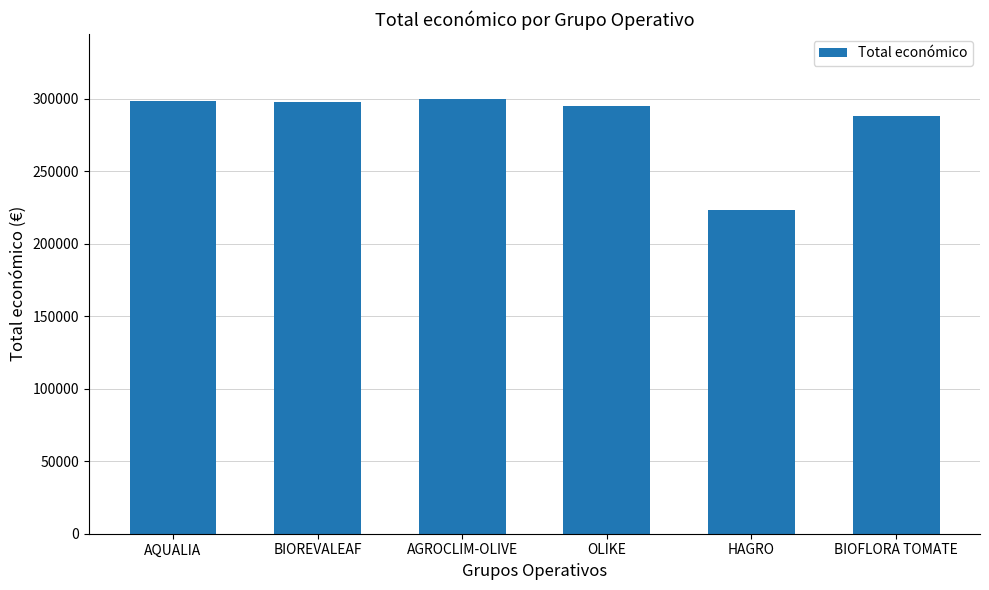

Are the bars horizontal?

No